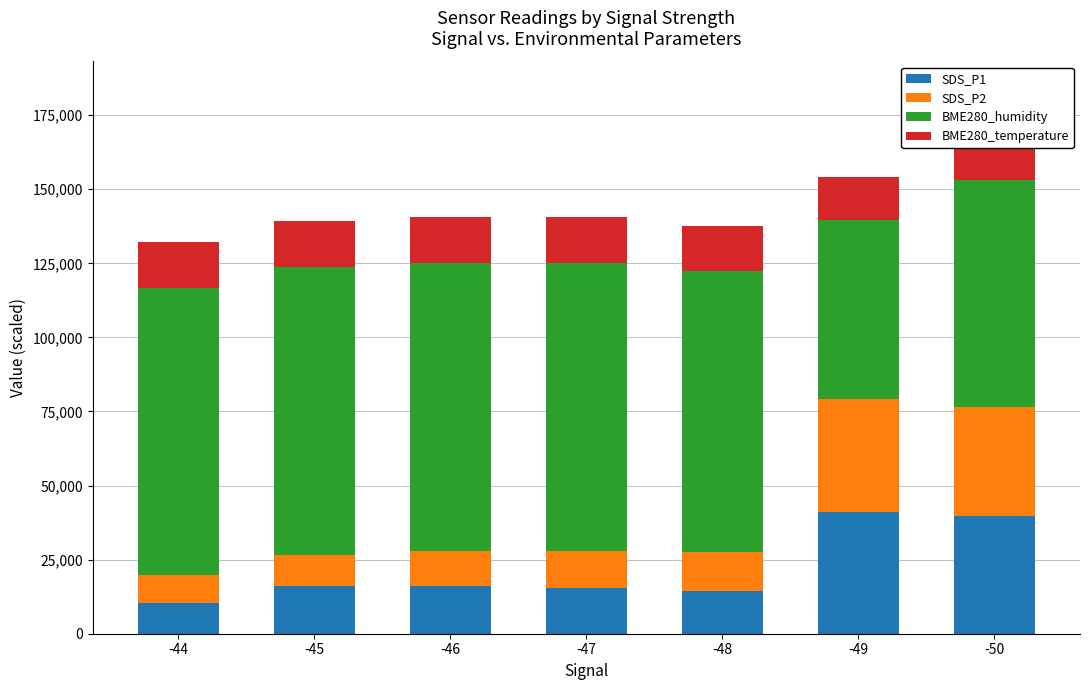

What is the total value across all series at -44?

132250